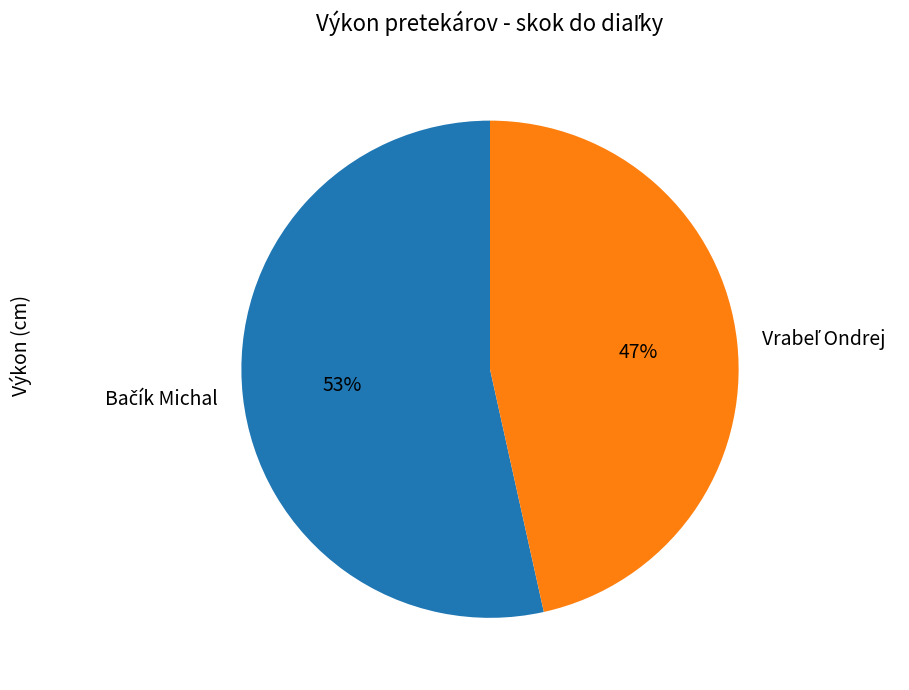

To the nearest percent, what is the average slice percentage?

50%